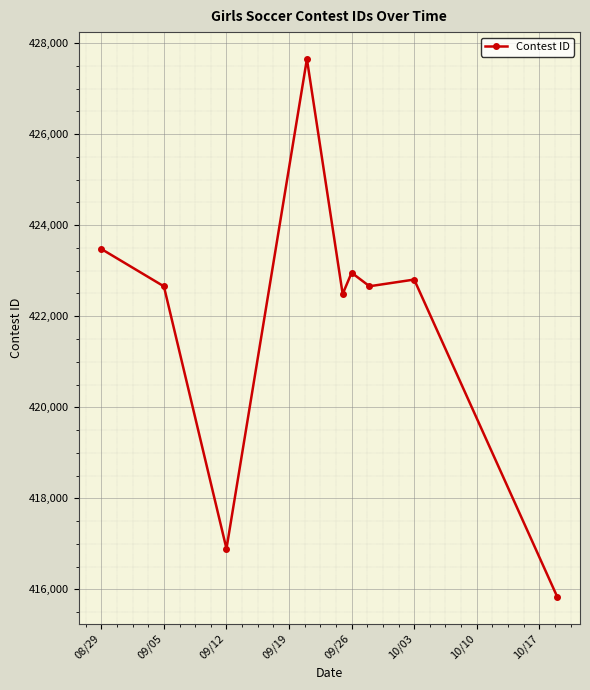

What is the smallest value displayed?

415839